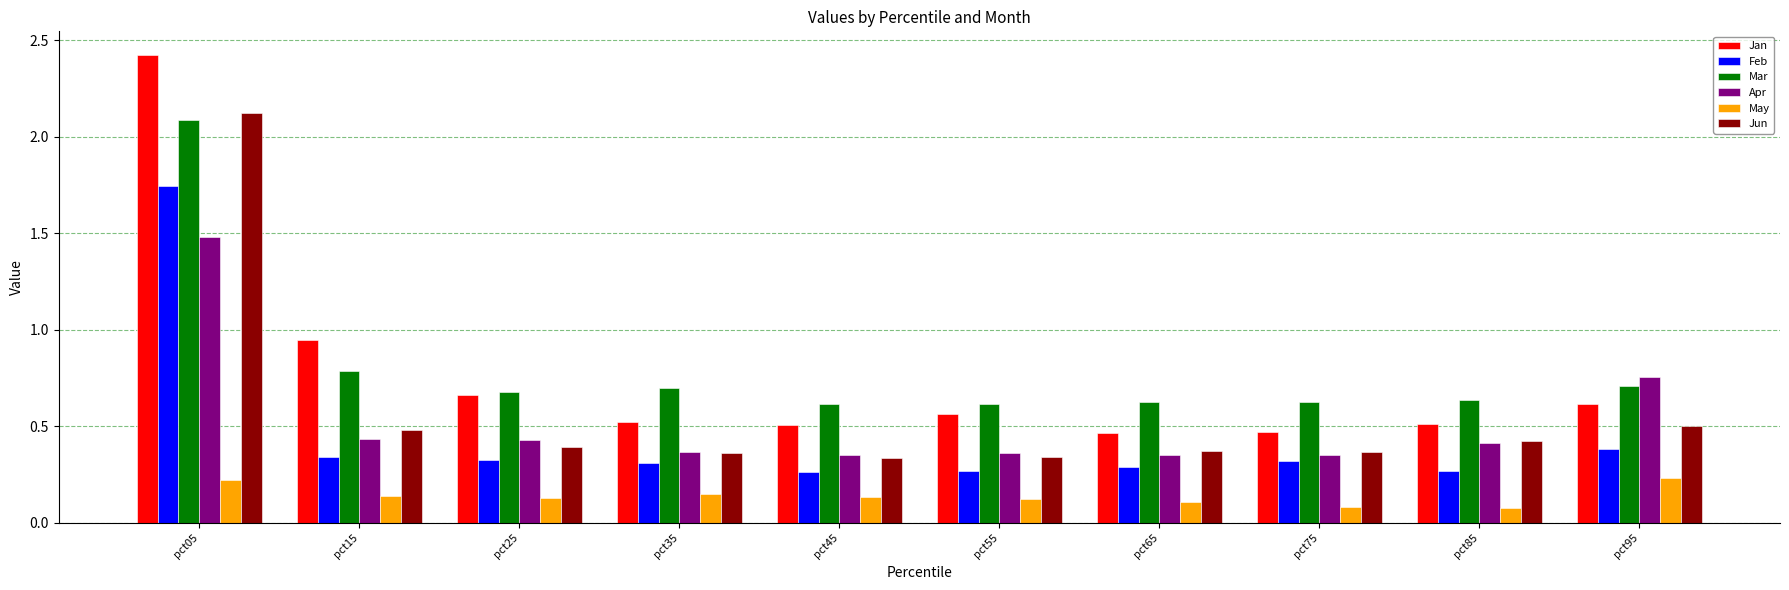

Count the Feb values in the range 0 to 1.

9